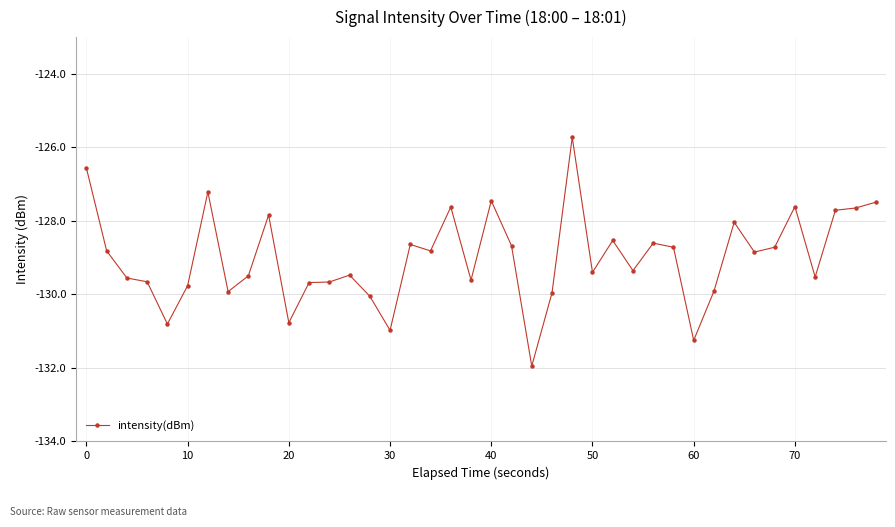

What is the value of the 40th point from the left?

-127.5